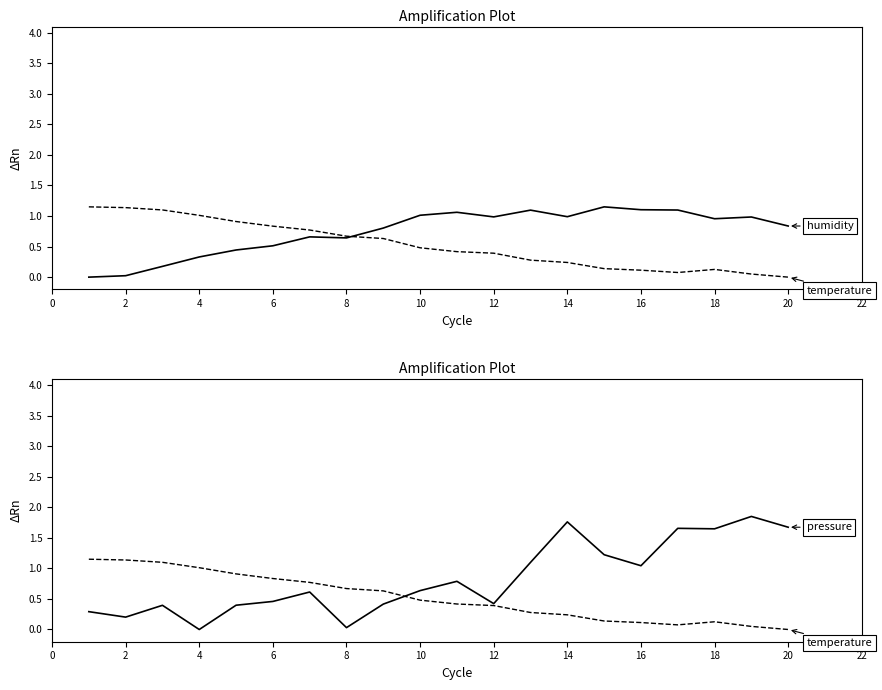

What is the total value across all series at 12?

2.0